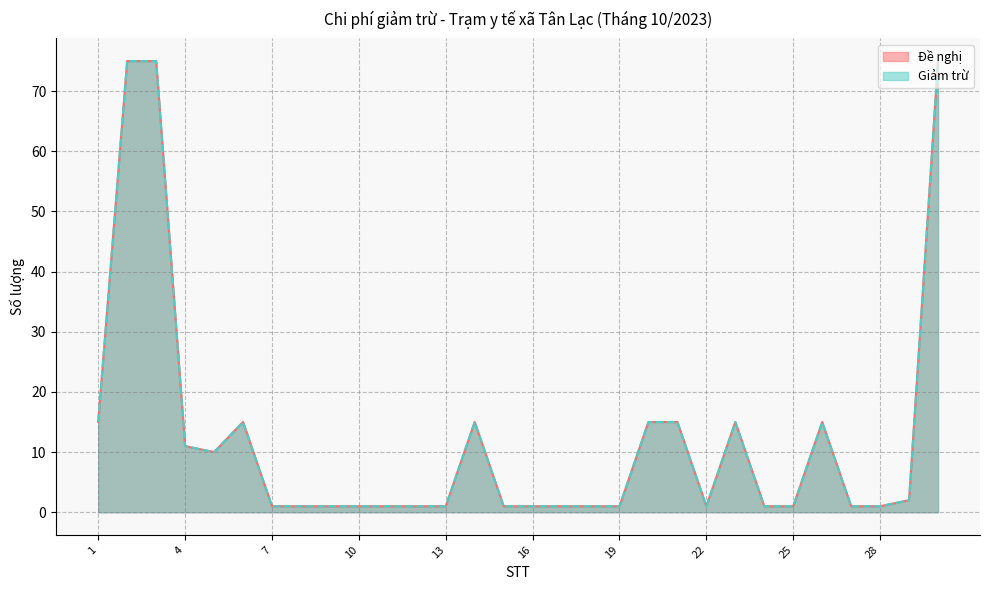

True or false: Giảm trừ and Đề nghị intersect in this chart.

False